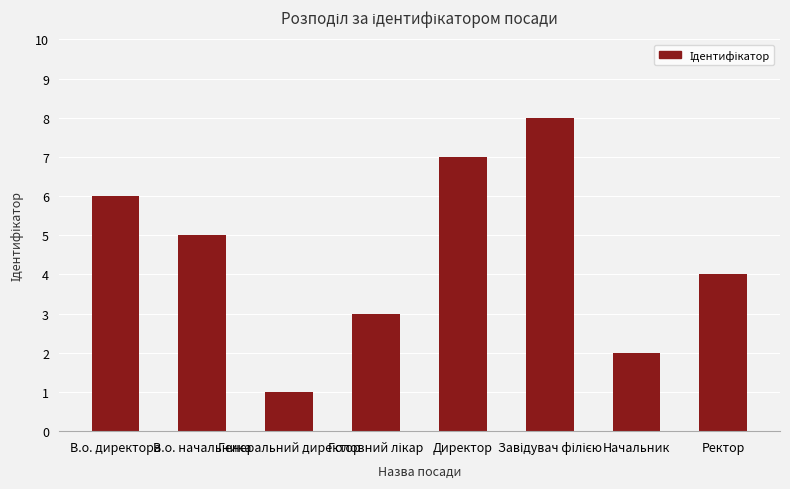

What is the difference between the maximum and minimum values?

7